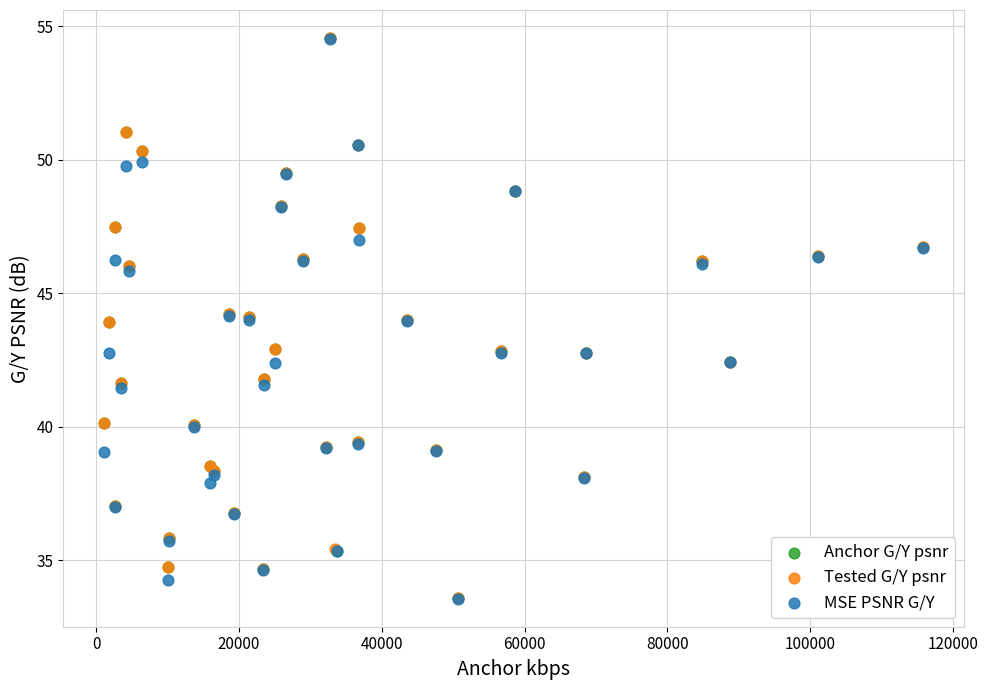

Which series has the largest Y range (max minus min)?

MSE PSNR G/Y